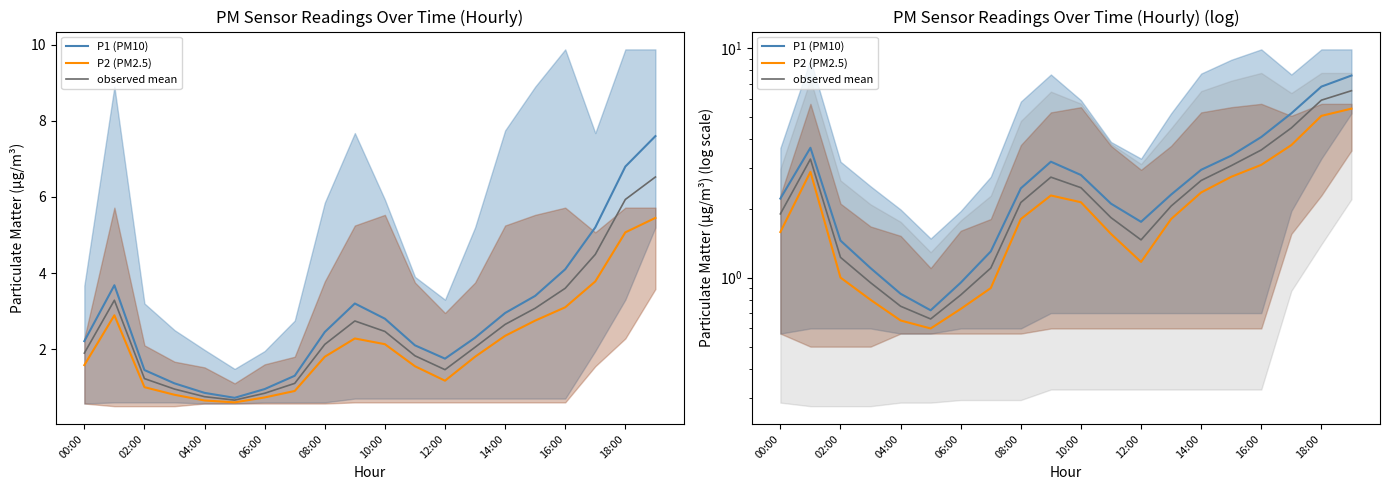

At which label is observed mean closest to 3?

15